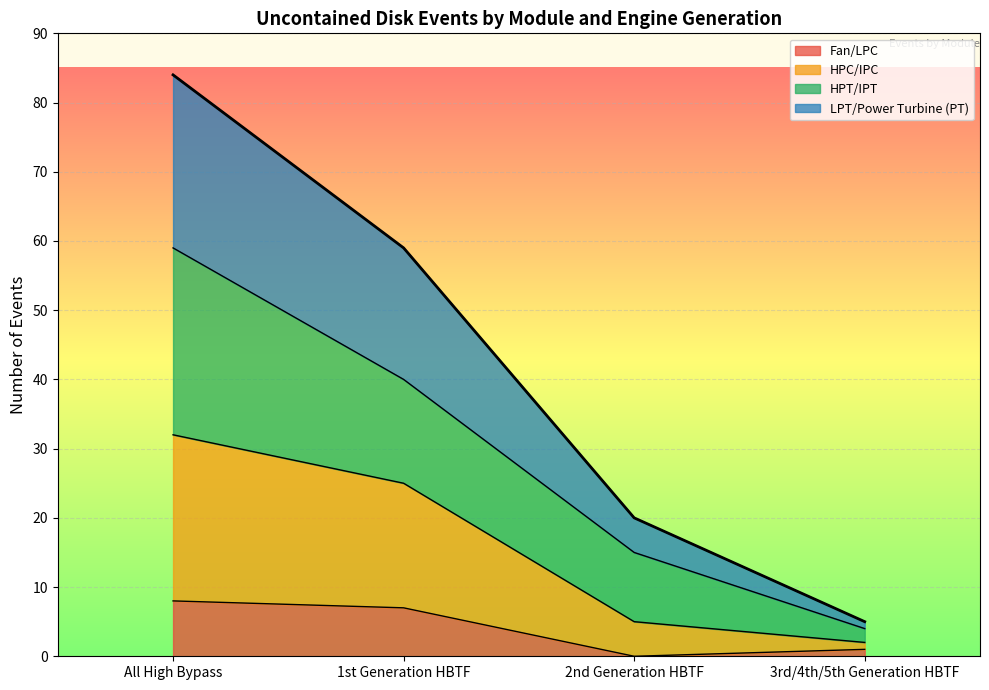

At which category is the sum across all series the highest?

All High Bypass